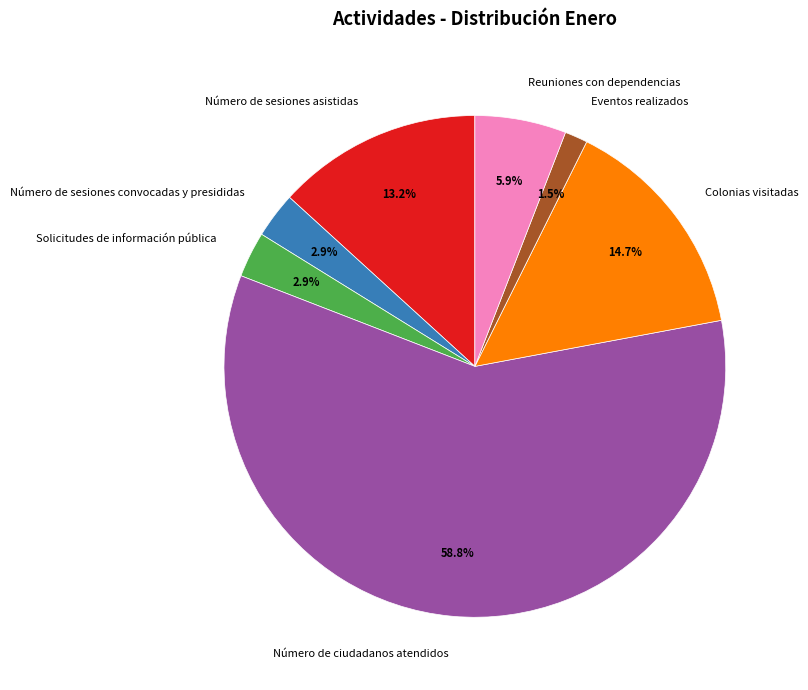

What is the largest slice in the pie chart?

Número de ciudadanos atendidos